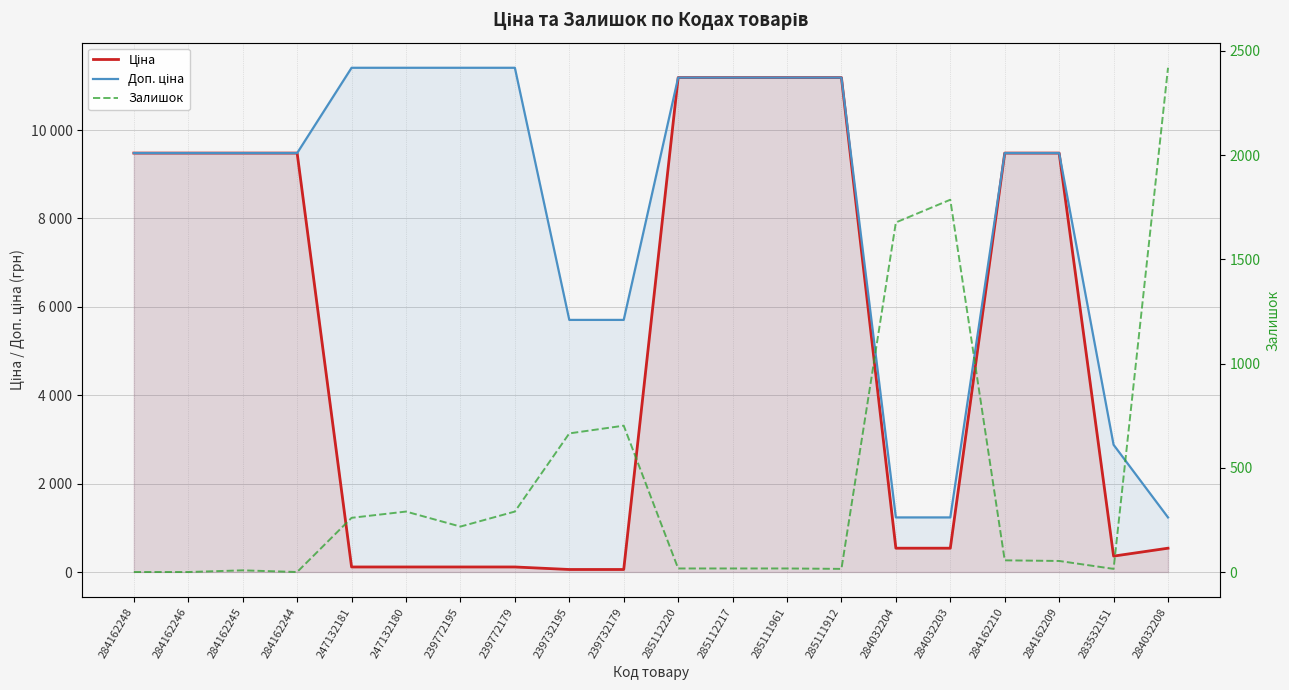

Reading left to right, extract all data points from this chart.

Ціна: 9480.1	9480.1	9480.1	9480.1	114.1	114.1	114.1	114.1	57.0	57.0	11188.2	11188.2	11188.2	11188.2	539.0	539.0	9480.1	9480.1	359.9	539.0
Доп. ціна: 9480.1	9480.1	9480.1	9480.1	11410.0	11410.0	11410.0	11410.0	5705.0	5705.0	11188.2	11188.2	11188.2	11188.2	1235.4	1235.4	9480.1	9480.1	2878.8	1235.4
Залишок: 0.0	0.0	8.0	0.0	260.0	290.0	218.0	290.0	665.0	702.0	17.0	17.0	17.0	15.0	1677.0	1786.0	56.0	53.0	15.0	2419.0